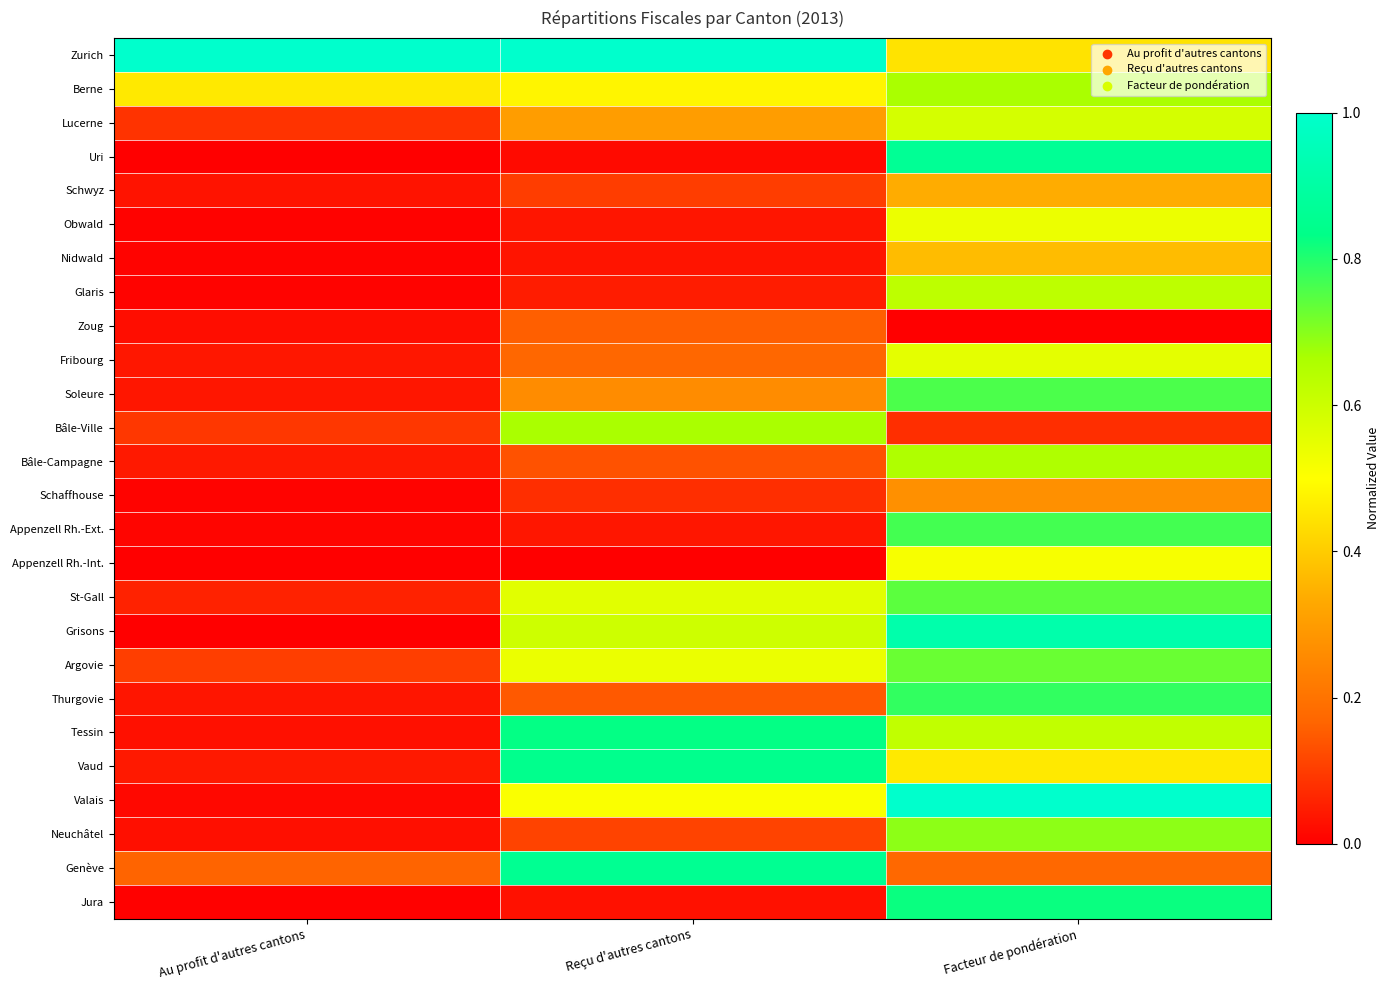

Reading left to right, what are all the values shown in this chart?

Zurich: Au profit d'autres cantons=1.0	Reçu d'autres cantons=1.0	Facteur de pondération=0.4
Berne: Au profit d'autres cantons=0.5	Reçu d'autres cantons=0.5	Facteur de pondération=0.7
Lucerne: Au profit d'autres cantons=0.1	Reçu d'autres cantons=0.3	Facteur de pondération=0.6
Uri: Au profit d'autres cantons=0.0	Reçu d'autres cantons=0.0	Facteur de pondération=0.9
Schwyz: Au profit d'autres cantons=0.0	Reçu d'autres cantons=0.1	Facteur de pondération=0.3
Obwald: Au profit d'autres cantons=0.0	Reçu d'autres cantons=0.0	Facteur de pondération=0.5
Nidwald: Au profit d'autres cantons=0.0	Reçu d'autres cantons=0.0	Facteur de pondération=0.4
Glaris: Au profit d'autres cantons=0.0	Reçu d'autres cantons=0.0	Facteur de pondération=0.6
Zoug: Au profit d'autres cantons=0.0	Reçu d'autres cantons=0.2	Facteur de pondération=0.0
Fribourg: Au profit d'autres cantons=0.0	Reçu d'autres cantons=0.2	Facteur de pondération=0.6
Soleure: Au profit d'autres cantons=0.0	Reçu d'autres cantons=0.3	Facteur de pondération=0.8
Bâle-Ville: Au profit d'autres cantons=0.1	Reçu d'autres cantons=0.7	Facteur de pondération=0.1
Bâle-Campagne: Au profit d'autres cantons=0.0	Reçu d'autres cantons=0.1	Facteur de pondération=0.7
Schaffhouse: Au profit d'autres cantons=0.0	Reçu d'autres cantons=0.1	Facteur de pondération=0.3
Appenzell Rh.-Ext.: Au profit d'autres cantons=0.0	Reçu d'autres cantons=0.0	Facteur de pondération=0.8
Appenzell Rh.-Int.: Au profit d'autres cantons=0.0	Reçu d'autres cantons=0.0	Facteur de pondération=0.5
St-Gall: Au profit d'autres cantons=0.1	Reçu d'autres cantons=0.6	Facteur de pondération=0.7
Grisons: Au profit d'autres cantons=0.0	Reçu d'autres cantons=0.6	Facteur de pondération=0.9
Argovie: Au profit d'autres cantons=0.1	Reçu d'autres cantons=0.5	Facteur de pondération=0.7
Thurgovie: Au profit d'autres cantons=0.0	Reçu d'autres cantons=0.1	Facteur de pondération=0.8
Tessin: Au profit d'autres cantons=0.0	Reçu d'autres cantons=0.8	Facteur de pondération=0.6
Vaud: Au profit d'autres cantons=0.0	Reçu d'autres cantons=0.8	Facteur de pondération=0.5
Valais: Au profit d'autres cantons=0.0	Reçu d'autres cantons=0.5	Facteur de pondération=1.0
Neuchâtel: Au profit d'autres cantons=0.0	Reçu d'autres cantons=0.1	Facteur de pondération=0.7
Genève: Au profit d'autres cantons=0.2	Reçu d'autres cantons=0.9	Facteur de pondération=0.2
Jura: Au profit d'autres cantons=0.0	Reçu d'autres cantons=0.0	Facteur de pondération=0.8